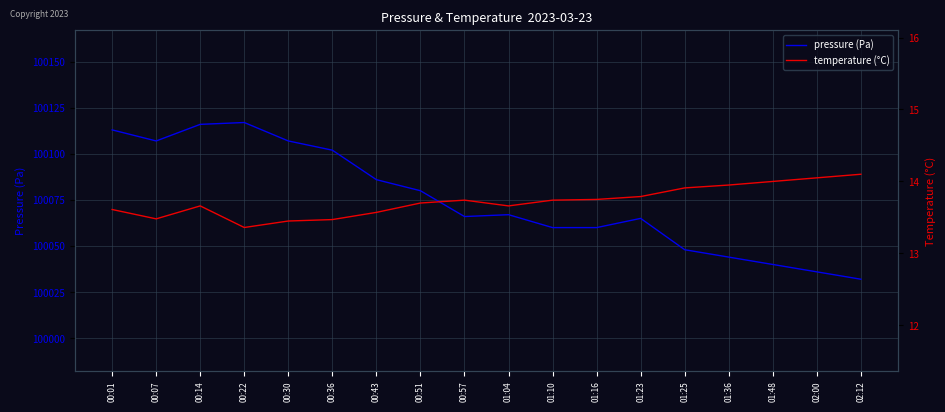

What is the approximate value of pressure (Pa) at 01:10?

100060